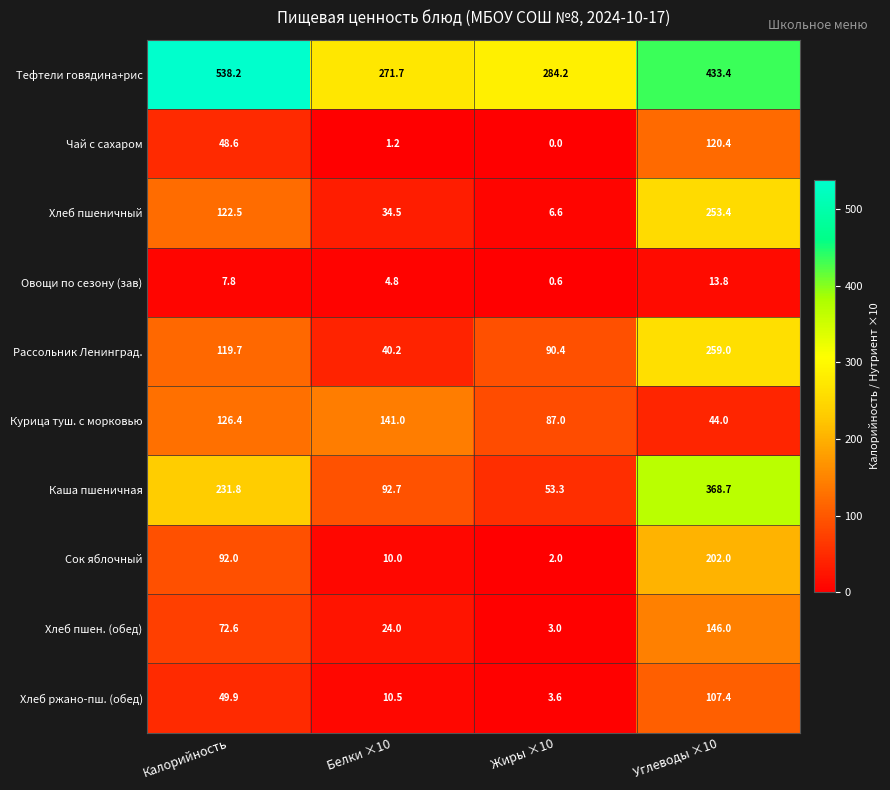

What is the difference between the highest and lowest values at Жиры ×10?

284.2